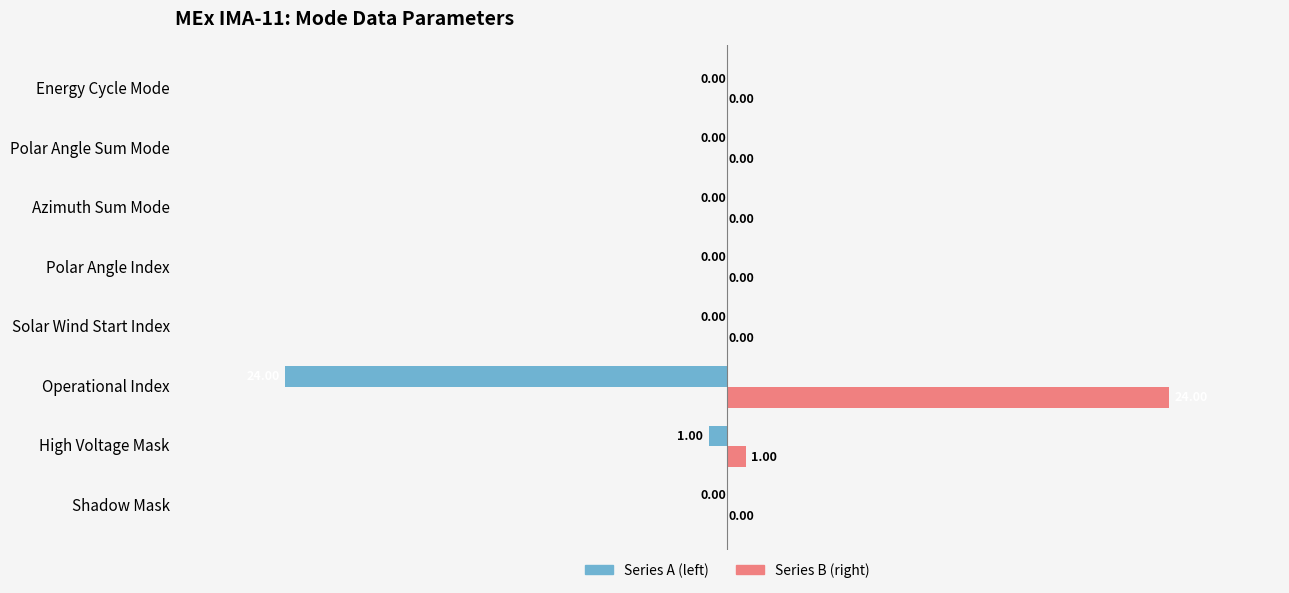

Which label corresponds to the largest value in the chart?

Operational Index